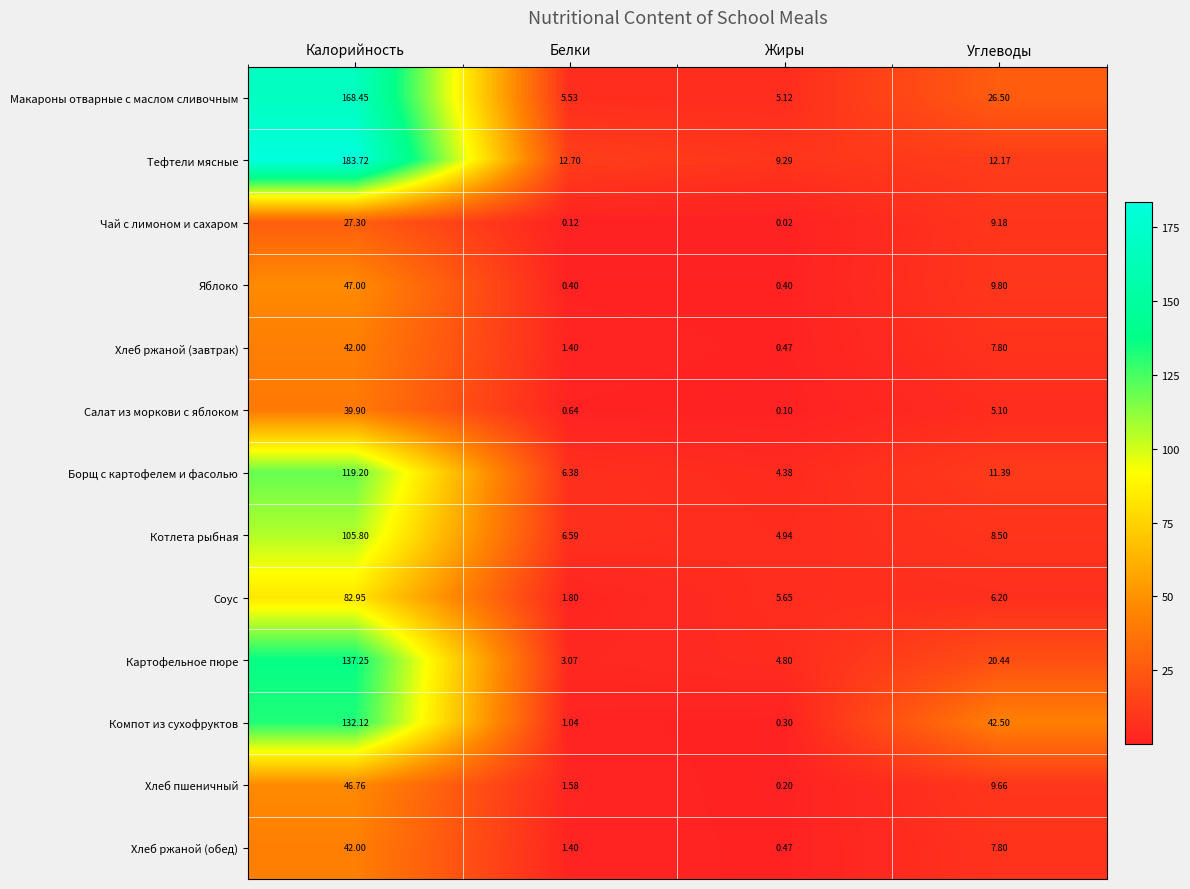

Where is Макароны отварные с маслом сливочным nearest to the value 86?

Углеводы